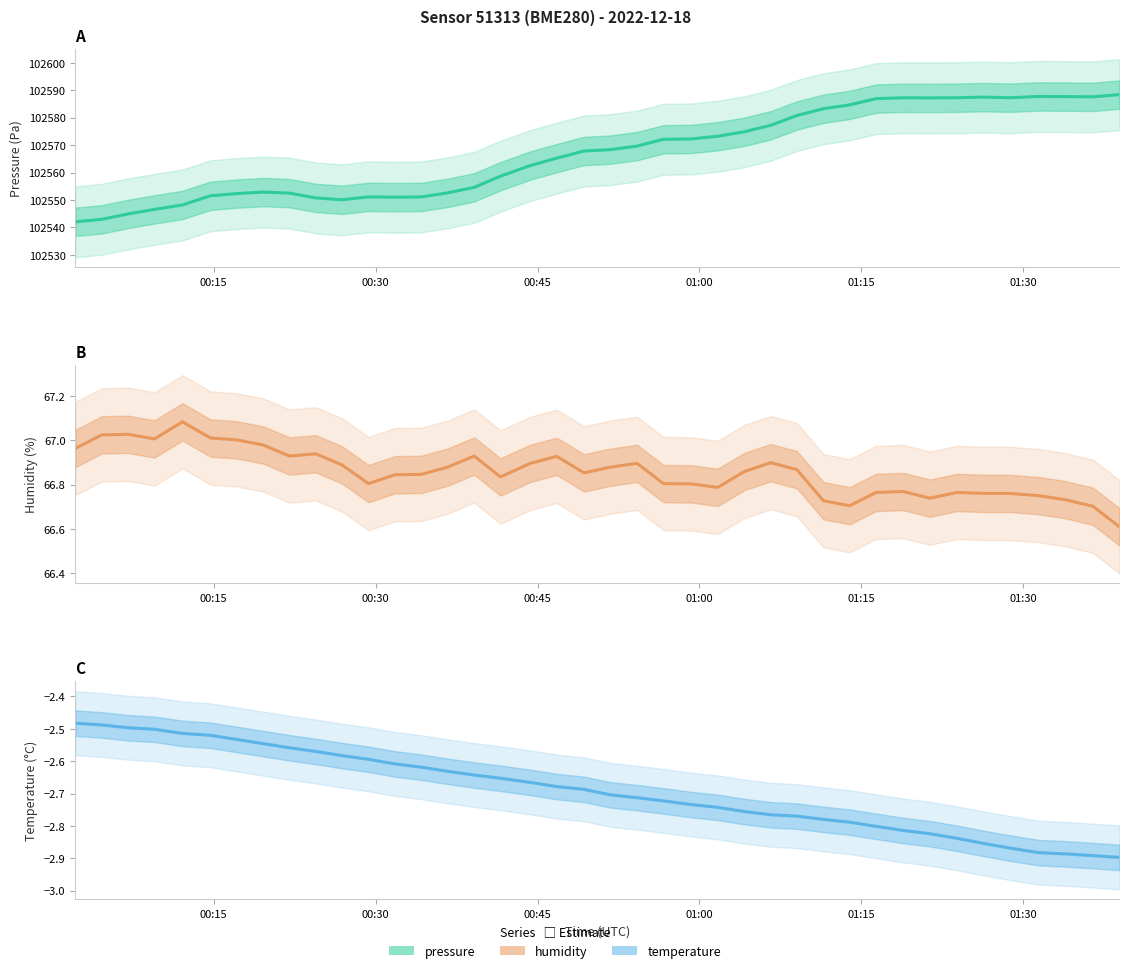

Reading left to right, what are all the values shown in this chart?

pressure: 102542.1	102543.0	102544.9	102546.6	102548.2	102551.5	102552.4	102552.9	102552.5	102550.8	102550.1	102551.1	102551.0	102551.1	102552.6	102554.6	102558.7	102562.6	102565.3	102567.9	102568.4	102569.7	102572.1	102572.3	102573.3	102574.9	102577.2	102580.8	102583.3	102584.7	102587.0	102587.3	102587.2	102587.3	102587.5	102587.3	102587.8	102587.7	102587.6	102588.4
humidity: 67.0	67.0	67.0	67.0	67.1	67.0	67.0	67.0	66.9	66.9	66.9	66.8	66.8	66.8	66.9	66.9	66.8	66.9	66.9	66.9	66.9	66.9	66.8	66.8	66.8	66.9	66.9	66.9	66.7	66.7	66.8	66.8	66.7	66.8	66.8	66.8	66.8	66.7	66.7	66.6
temperature: -2.5	-2.5	-2.5	-2.5	-2.5	-2.5	-2.5	-2.5	-2.6	-2.6	-2.6	-2.6	-2.6	-2.6	-2.6	-2.6	-2.7	-2.7	-2.7	-2.7	-2.7	-2.7	-2.7	-2.7	-2.7	-2.8	-2.8	-2.8	-2.8	-2.8	-2.8	-2.8	-2.8	-2.8	-2.9	-2.9	-2.9	-2.9	-2.9	-2.9